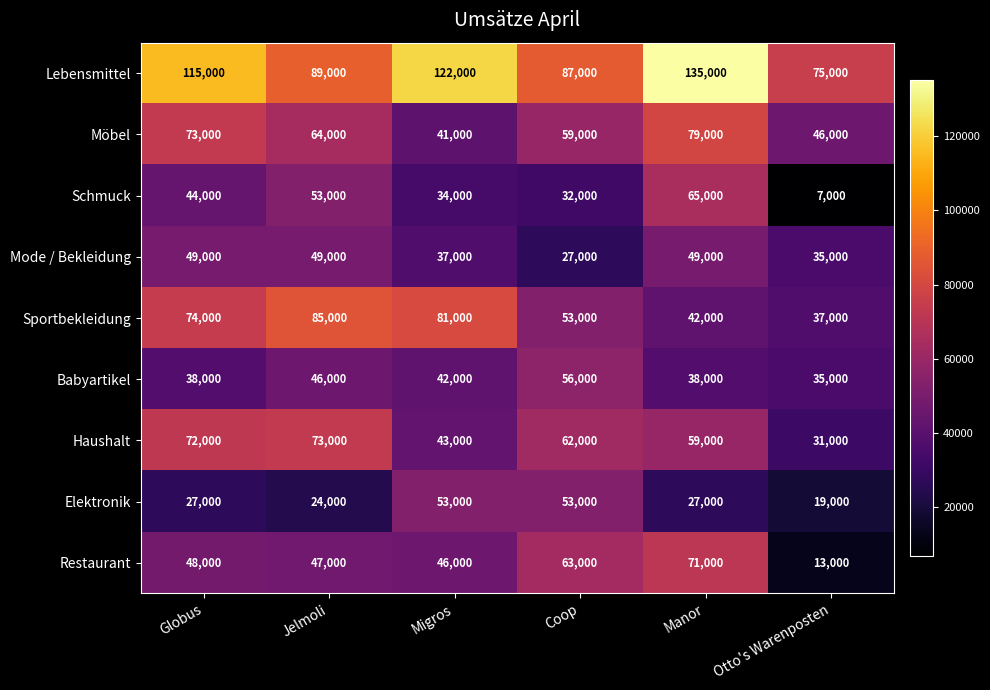

What is the sum of all Mode / Bekleidung values?

246000